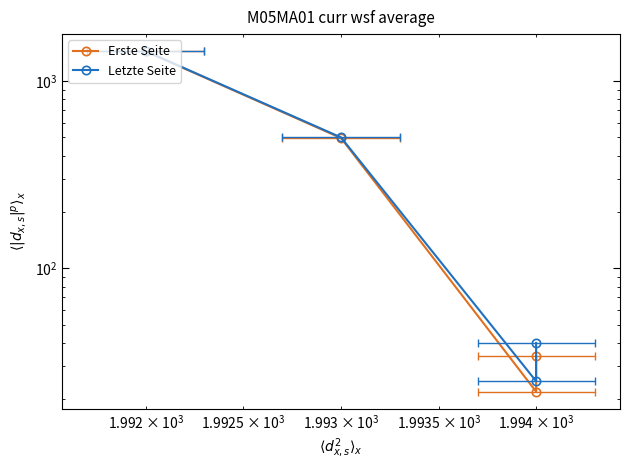

What is the lowest value of the Letzte Seite series?

25